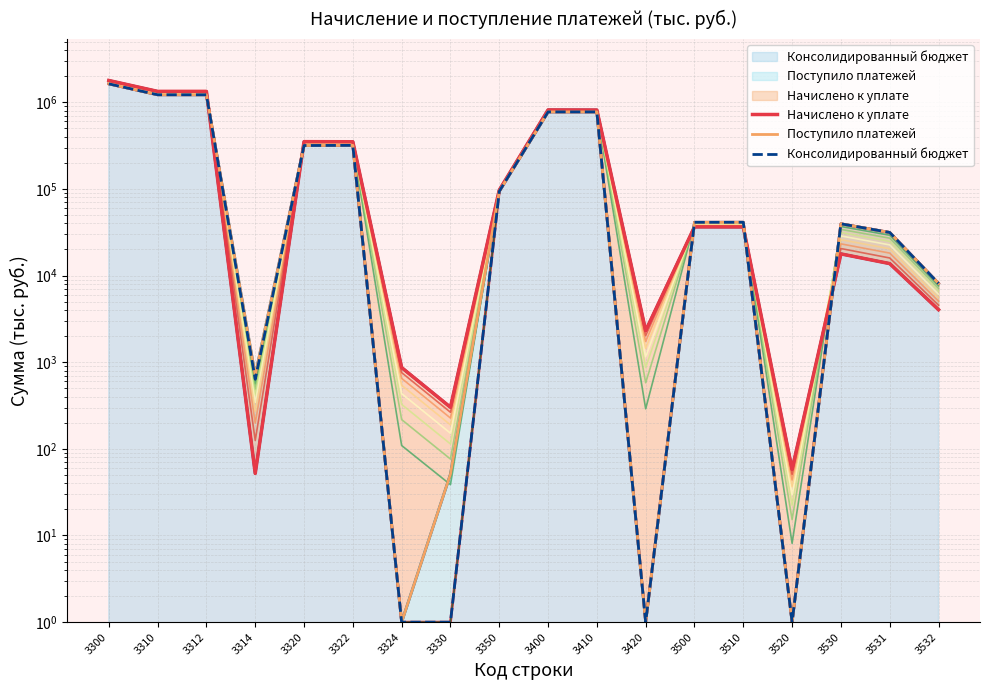

Which series has the largest total across all categories?

Начислено к уплате